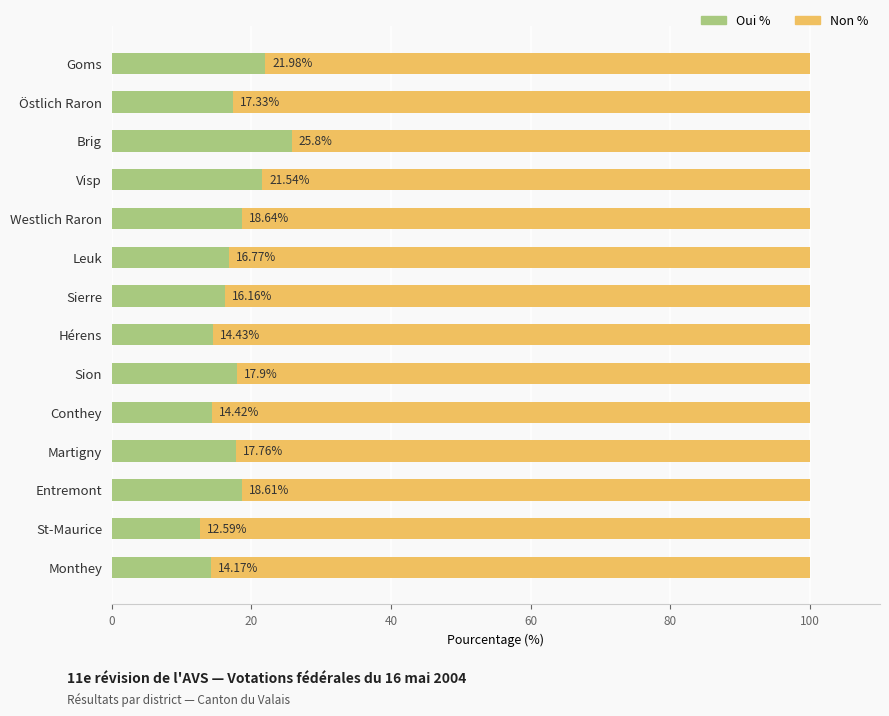

At which label does Oui % reach its peak?

Brig